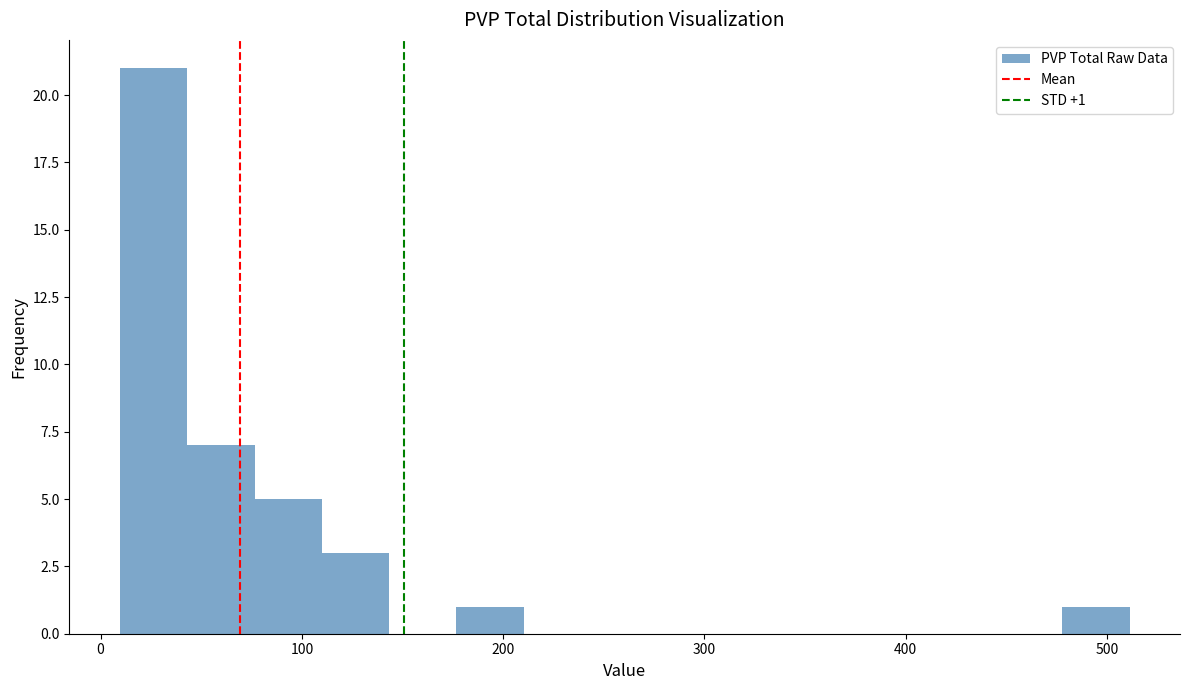

Around what value on the x-axis is the tallest bar? Give the approximate position of its centre, as read against the axis.

30